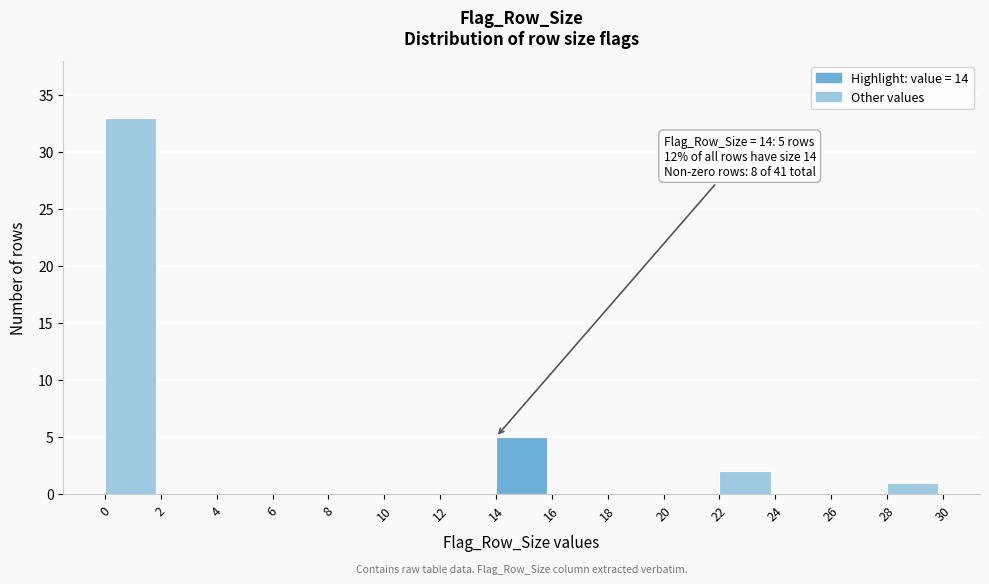

Over which range of the x-axis is the bar tallest?

0 to 2